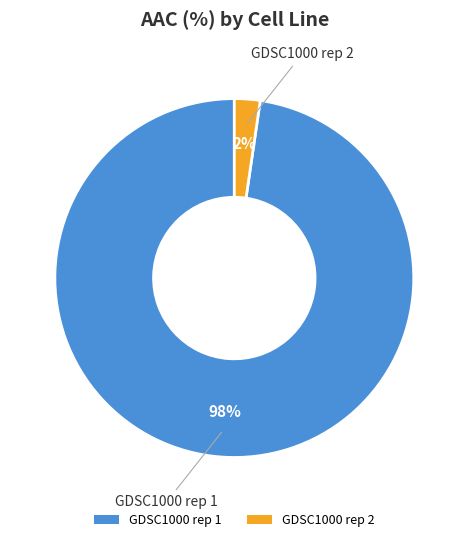

To the nearest percent, what percentage of the pie is GDSC1000 rep 1?

98%